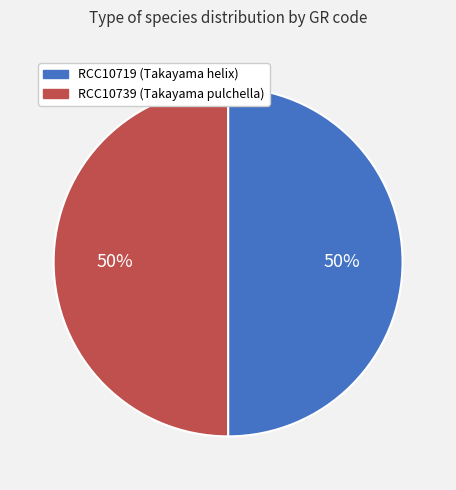

Do RCC10719 and RCC10739 together represent more than half of the pie?

Yes